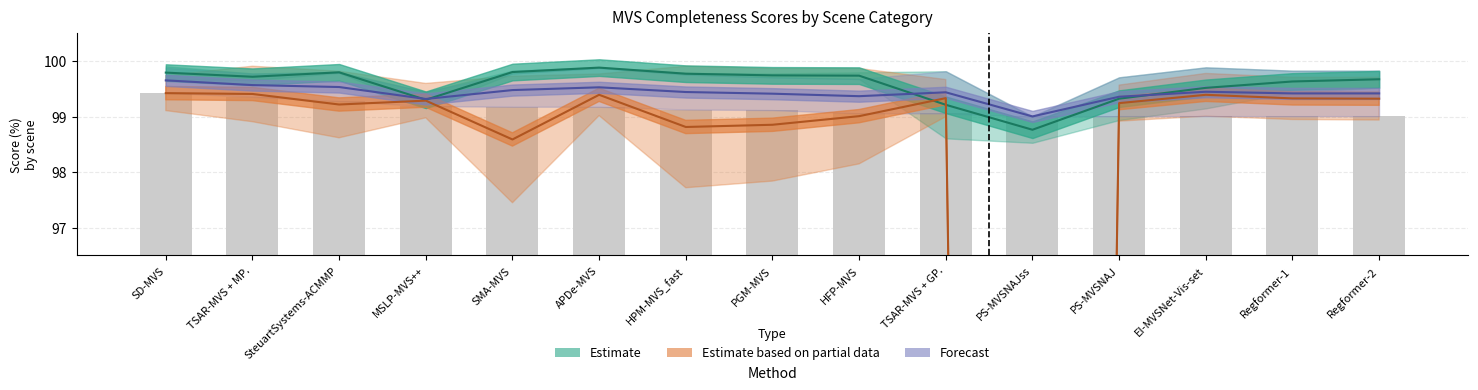

Between TSAR-MVS + MP. and SteuartSystems-ACMMP, which series saw the biggest shift?

Estimate based on partial data (botanical/door)